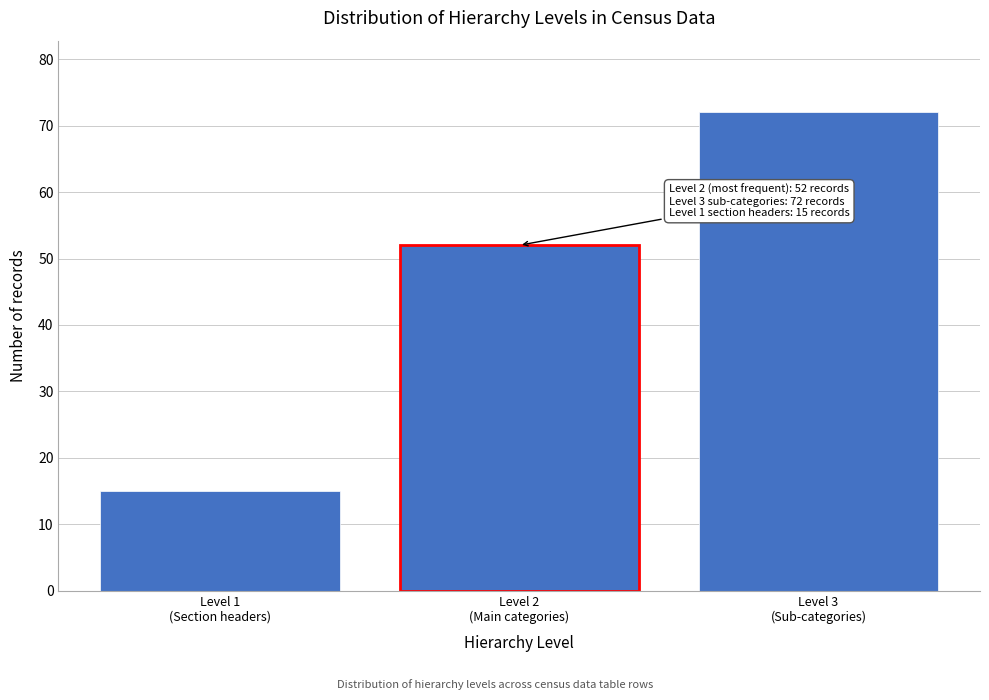

Reading right to left, transcribe all the data shown in this chart.

72	52	15